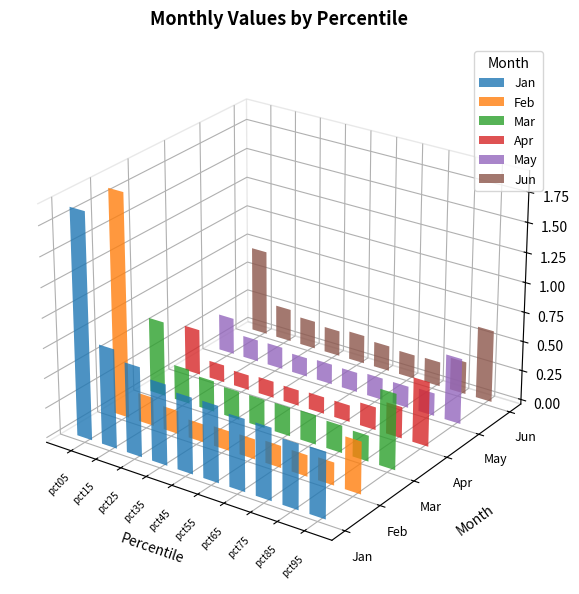

What are all the series names shown in the legend?

Jan, Feb, Mar, Apr, May, Jun